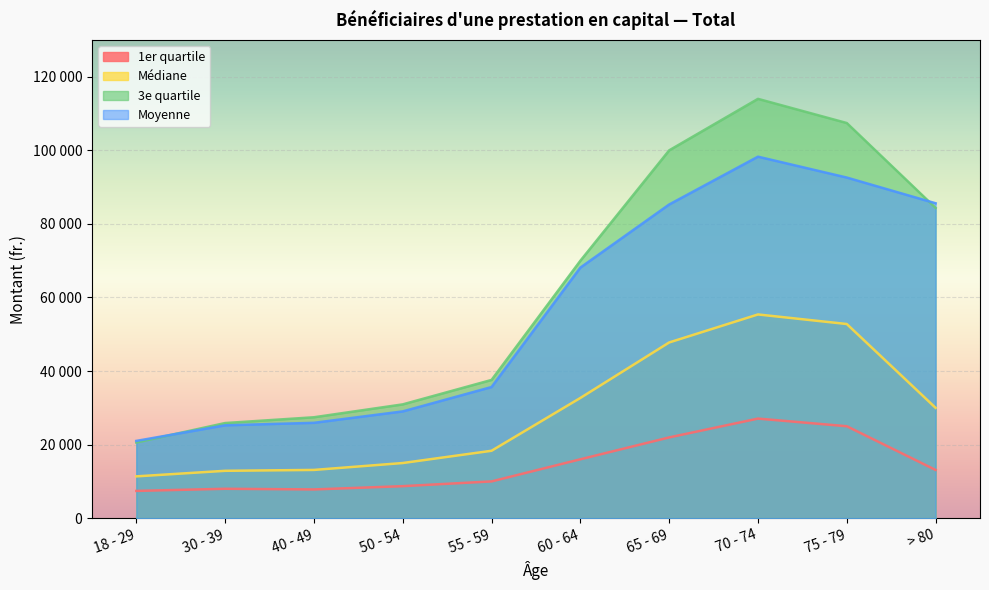

True or false: Médiane has more than 1 points higher than both neighbors.

False